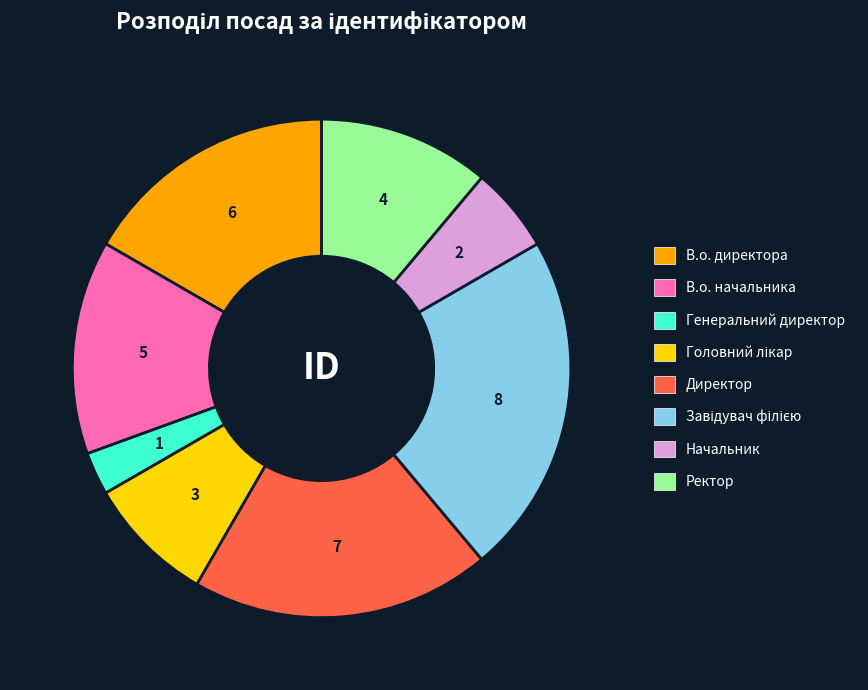

Which has a higher value, В.о. директора or В.о. начальника?

В.о. директора